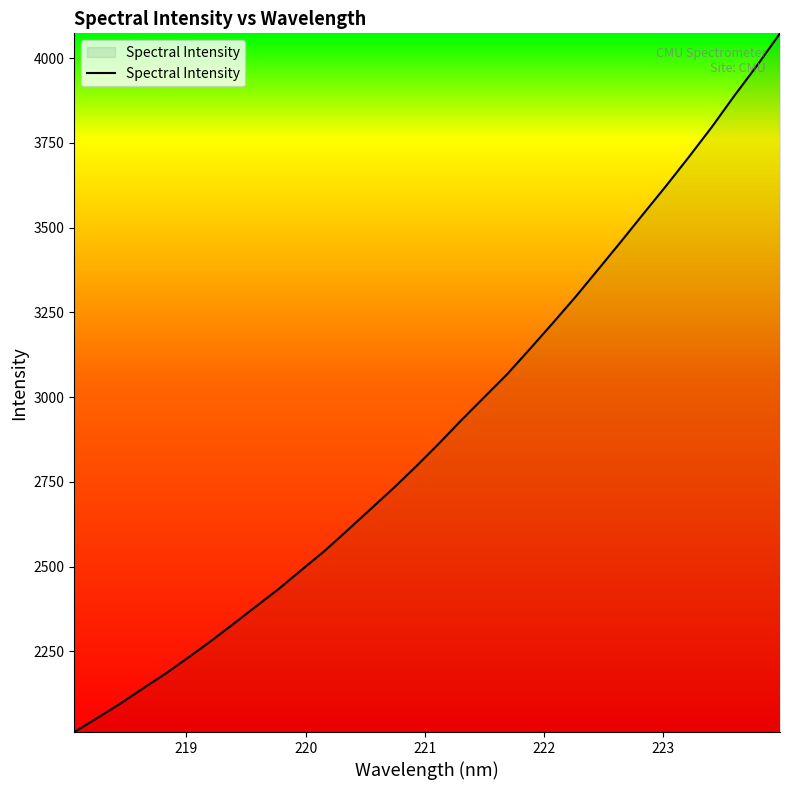

What is the greatest value displayed?

4073.2